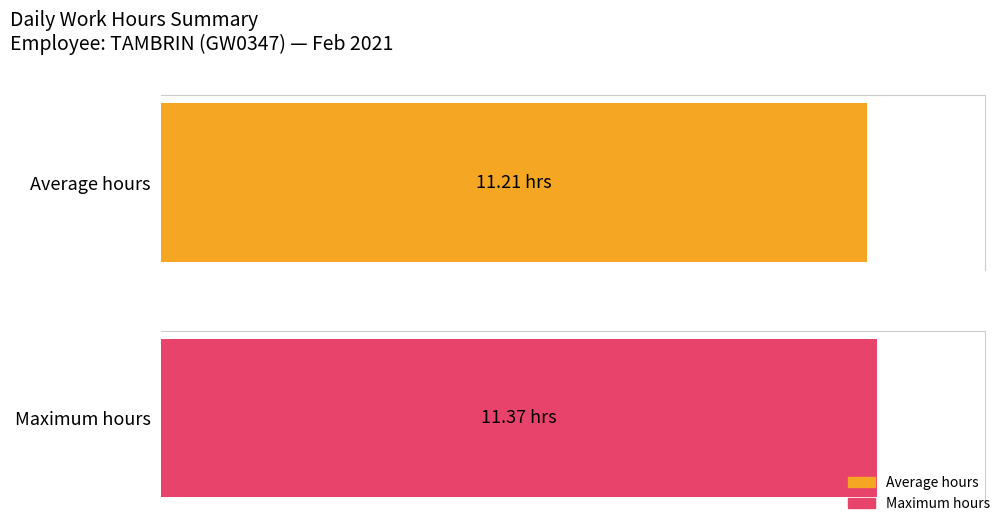

Is it true that the value at 18-Thu is 18.3?

False